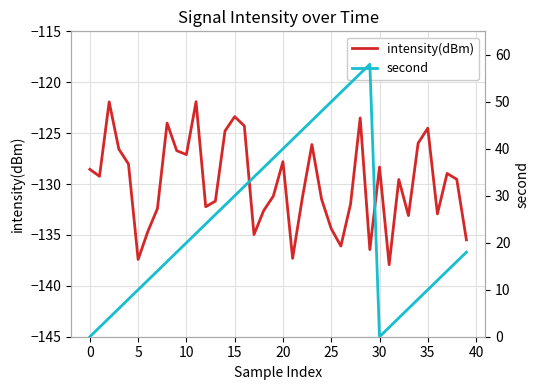

What is the difference between the maximum and second lowest values in the intensity(dBm) series?

15.5